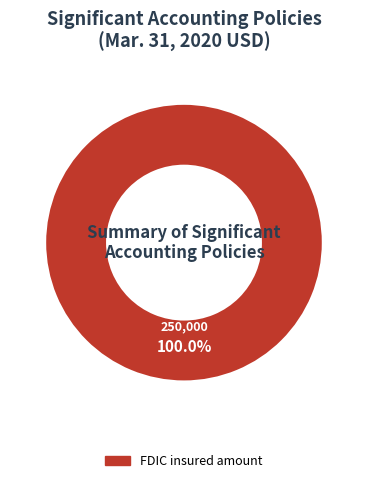

Is there a majority slice in this chart?

Yes